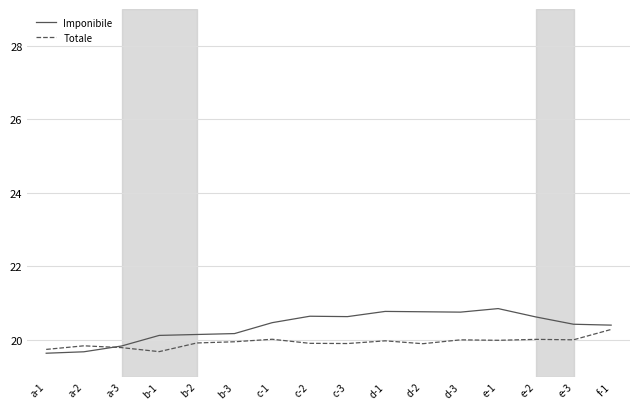

The value of Imponibile at e-3 is 13.7. True or false?

False